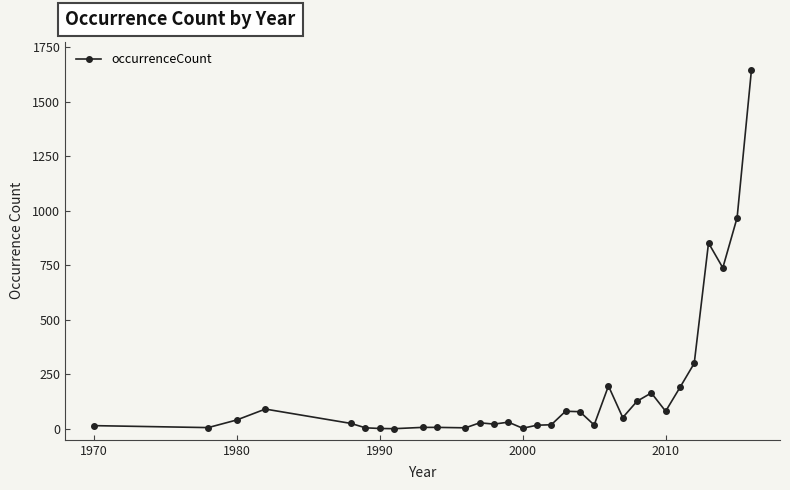

What is the greatest value displayed?

1645